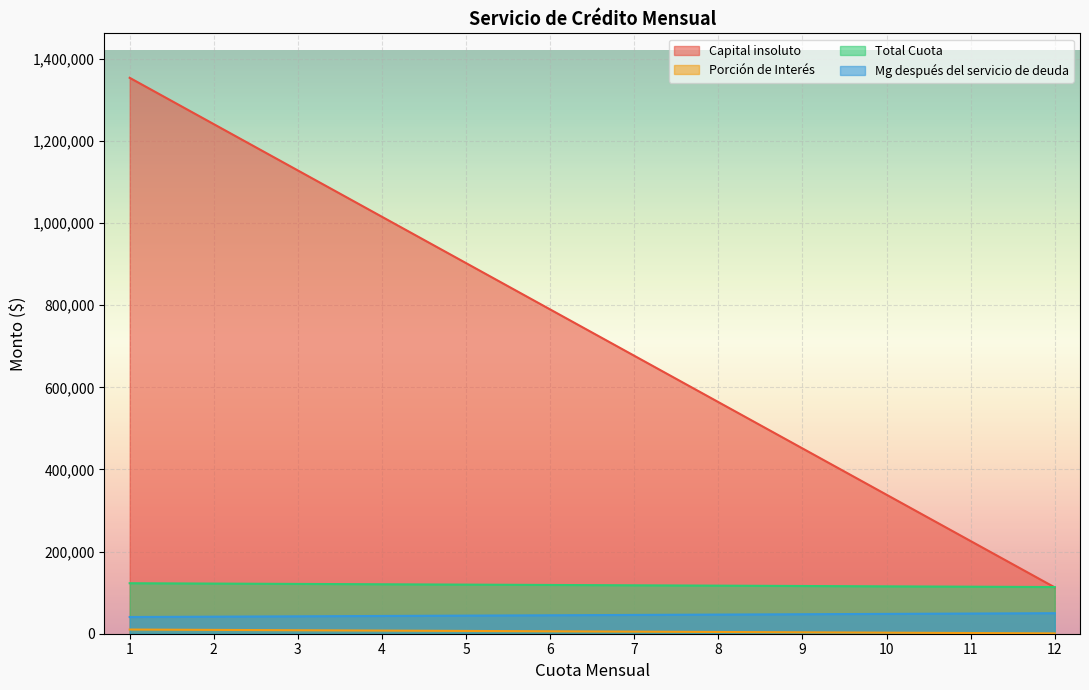

How many intersections are there between Capital insoluto and Total Cuota?

1